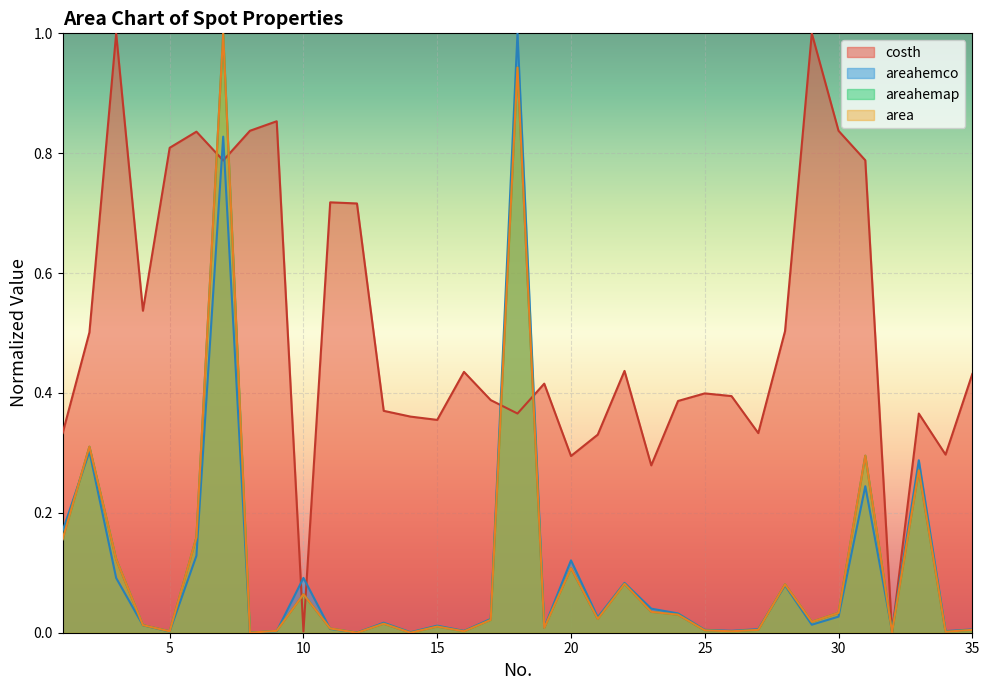

Does the chart display data point markers on the line(s)?

No